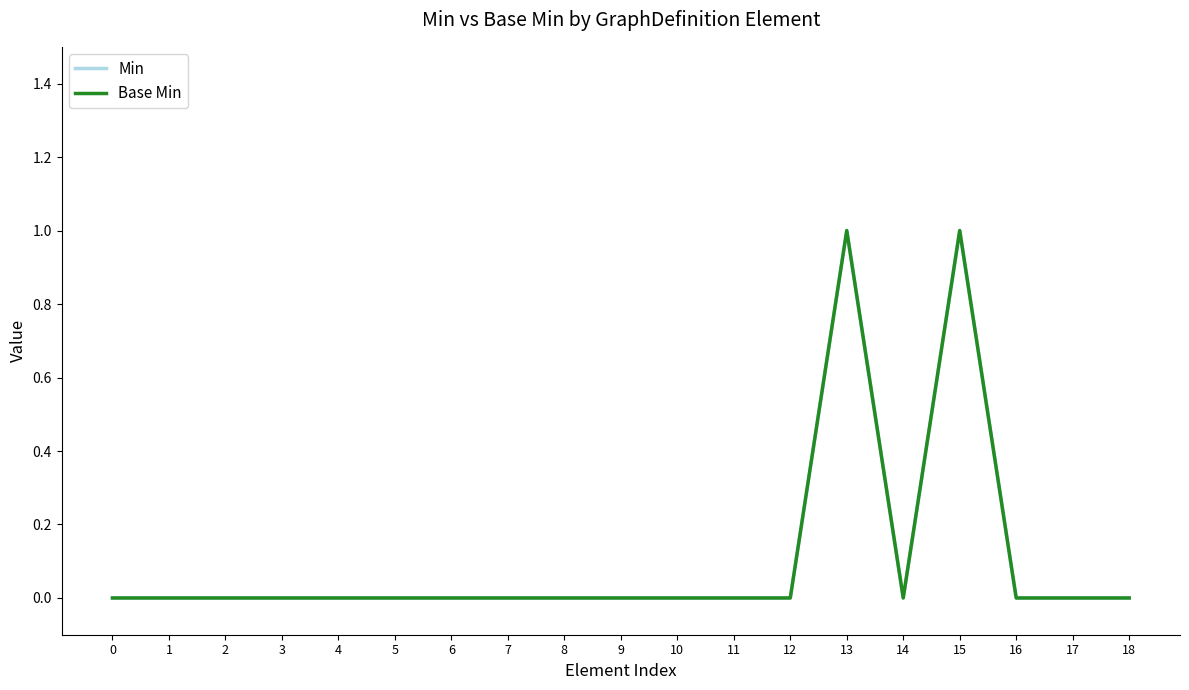

The value of Base Min at 3 is -1. True or false?

False